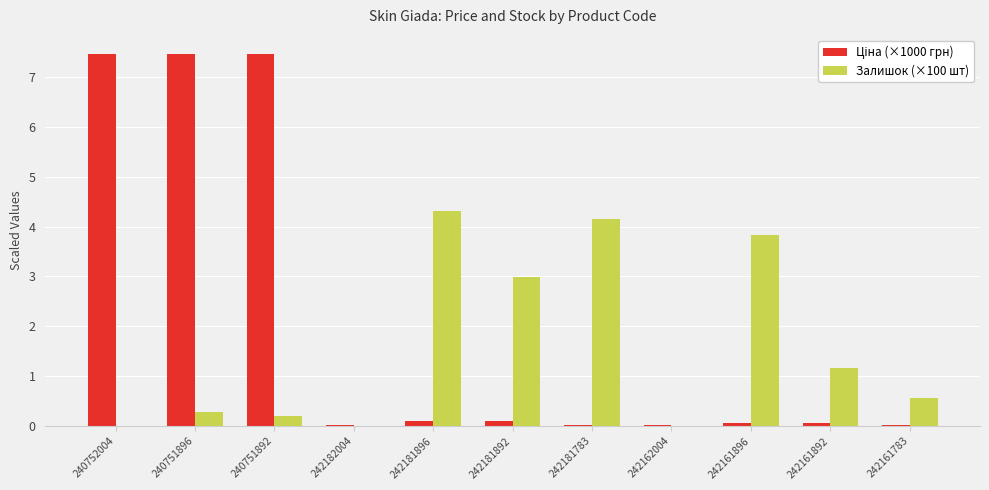

What is the total value across all series at 240751892?

7.7